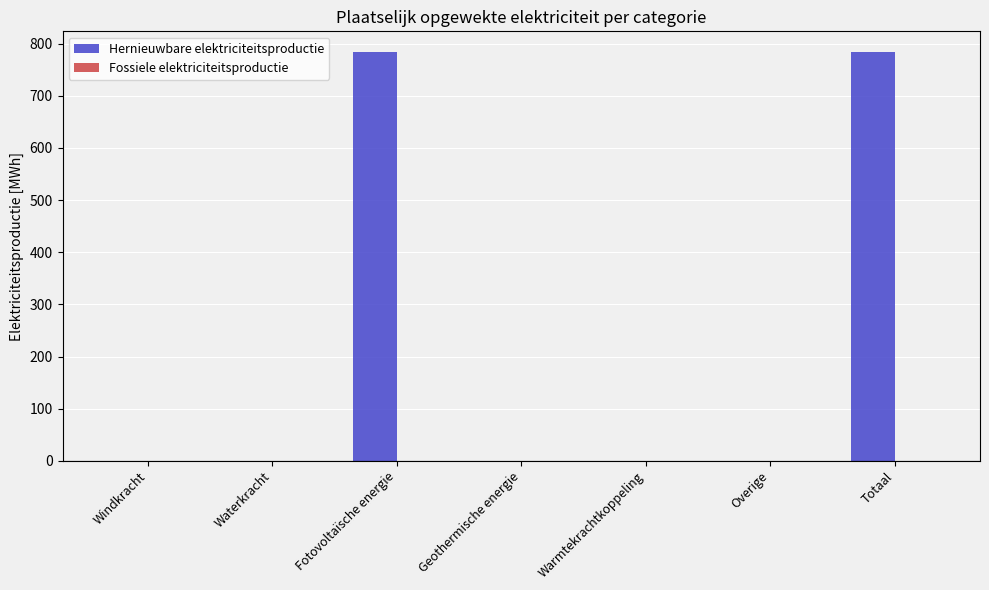

Is it true that the value at Overige is 321.7?

False